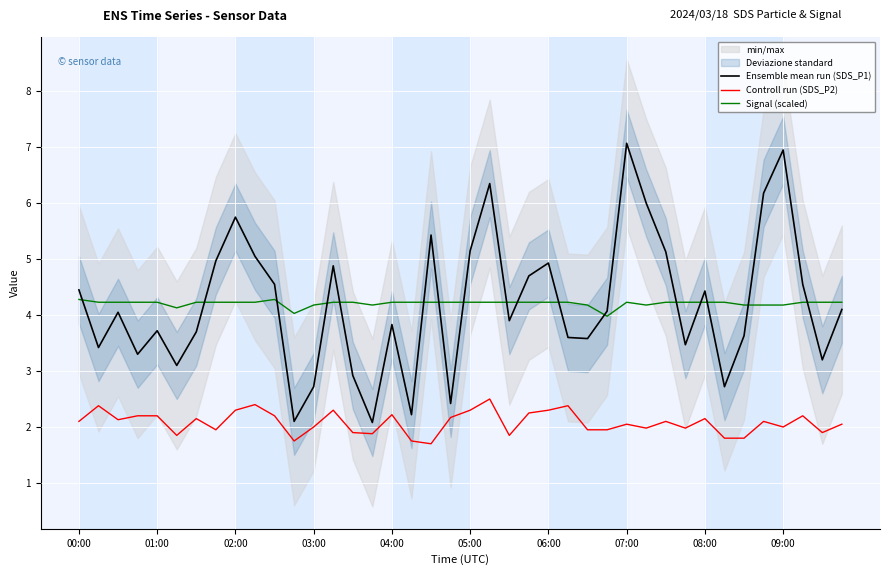

True or false: Controll run (SDS_P2) and Signal (scaled) intersect in this chart.

False